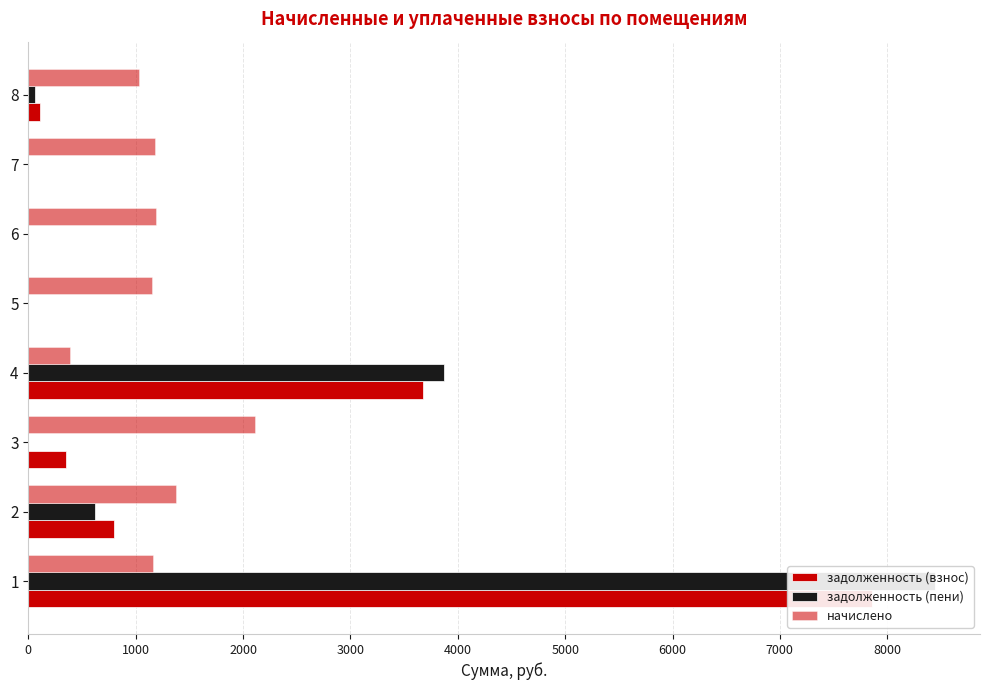

What is the difference between the second highest and second lowest values in the задолженность (взнос) series?

3680.2